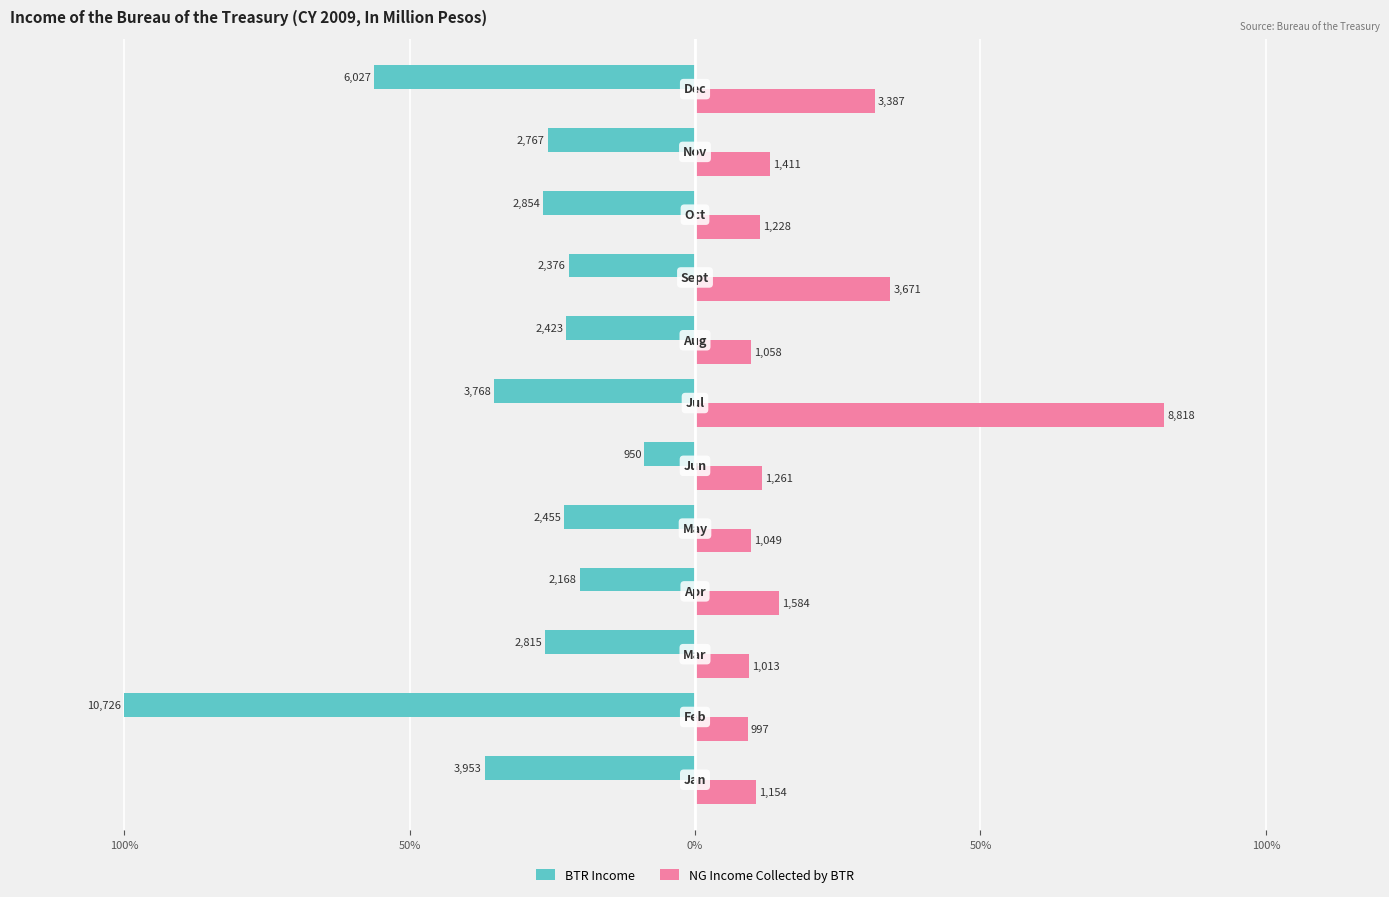

What are all the series names shown in the legend?

BTR Income, NG Income Collected by BTR